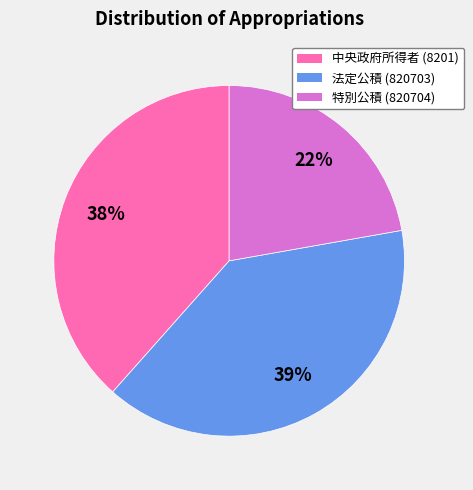

How many slices are in this pie chart?

3